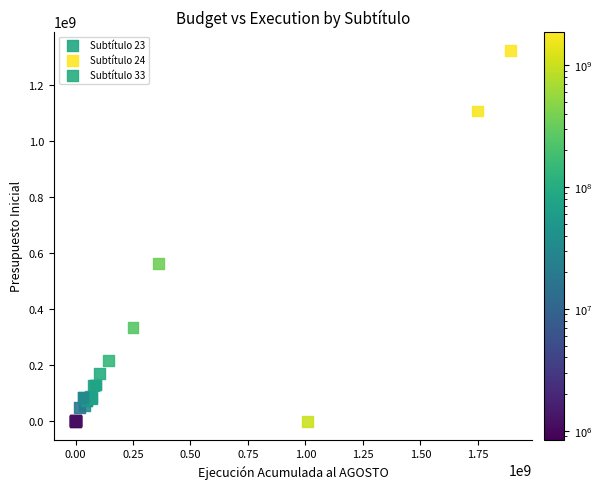

Which series has the largest Y range (max minus min)?

Subtítulo 24